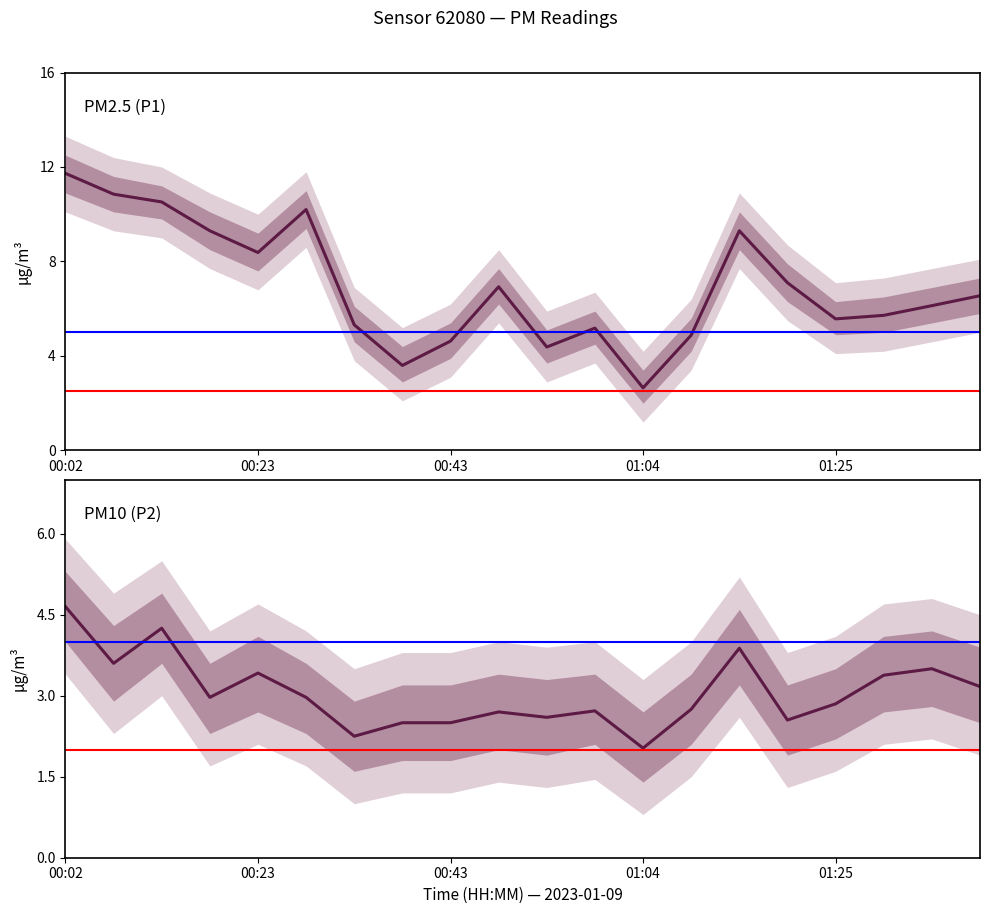

Between 00:02 and 00:43, which is larger?

00:02